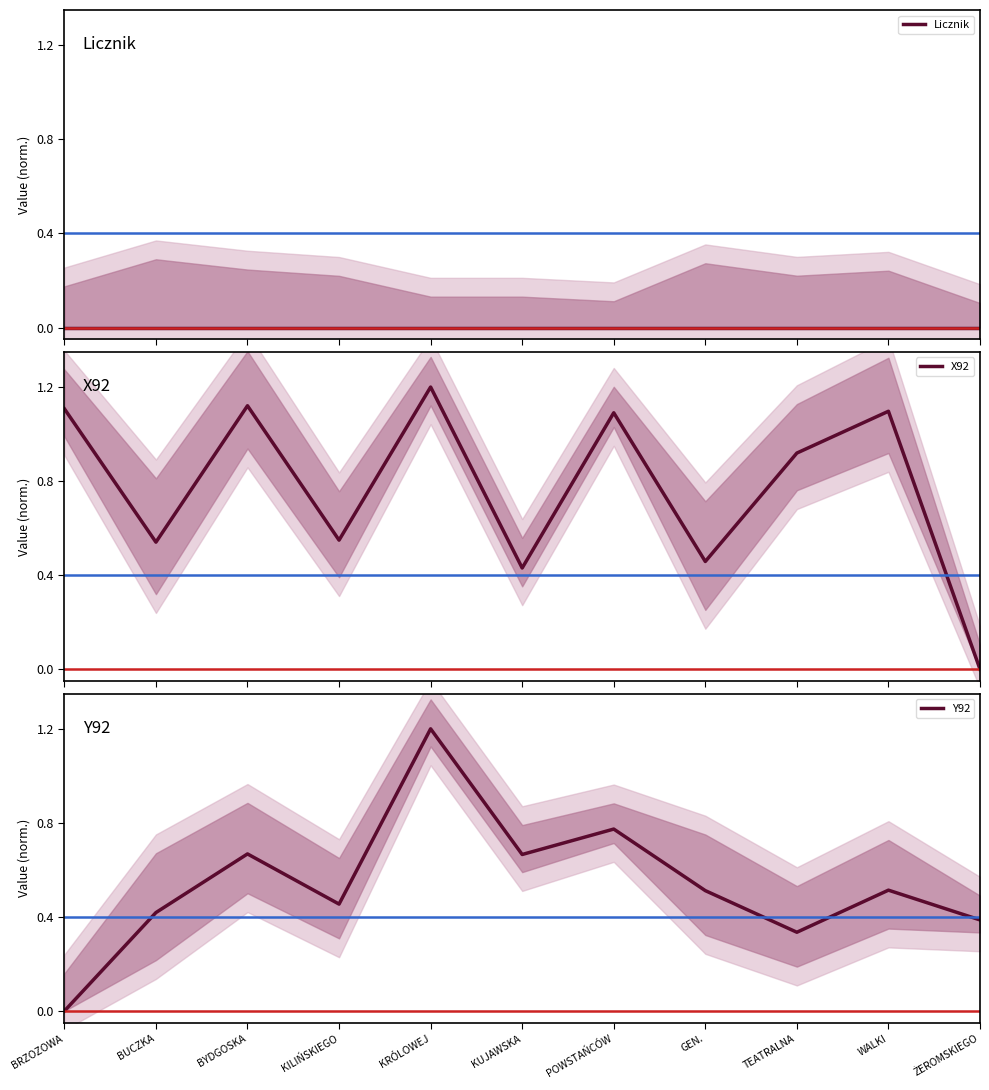

After their last crossing, which series has the higher values: Y92 or X92?

Y92